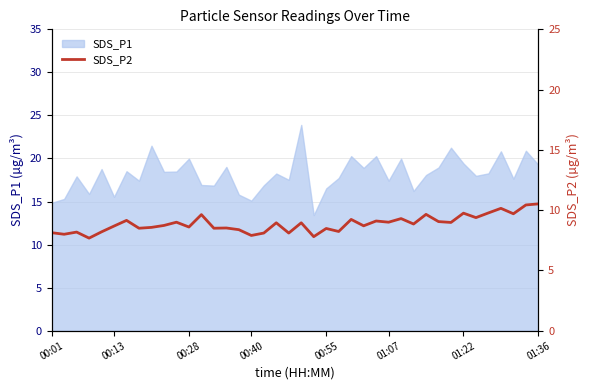

What is the maximum value for SDS_P1?

23.9